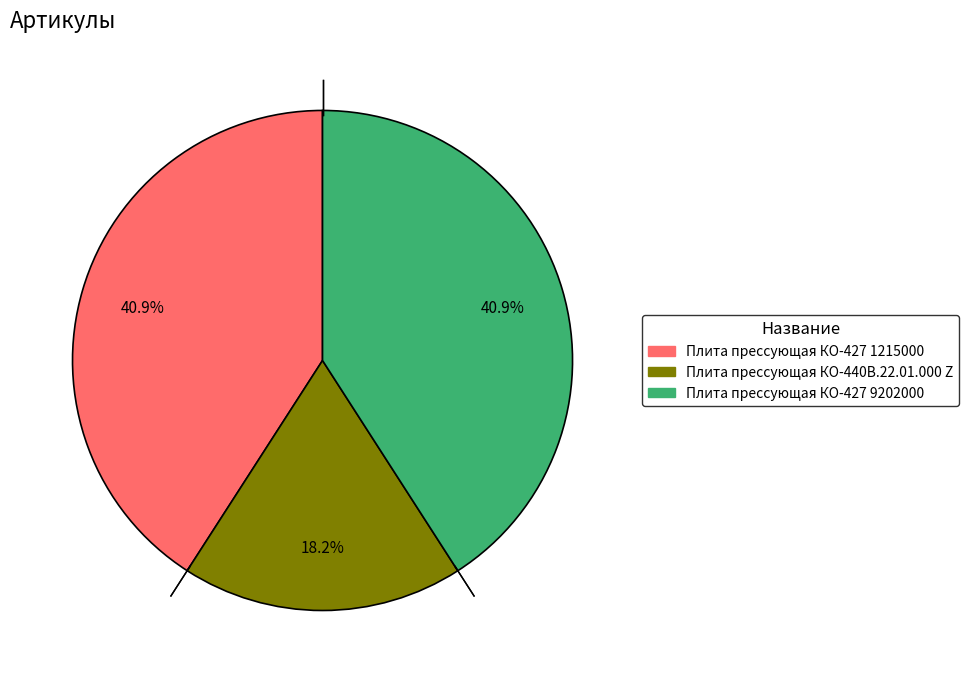

True or false: Плита прессующая КО-427 9202000 accounts for 41% of the total.

True